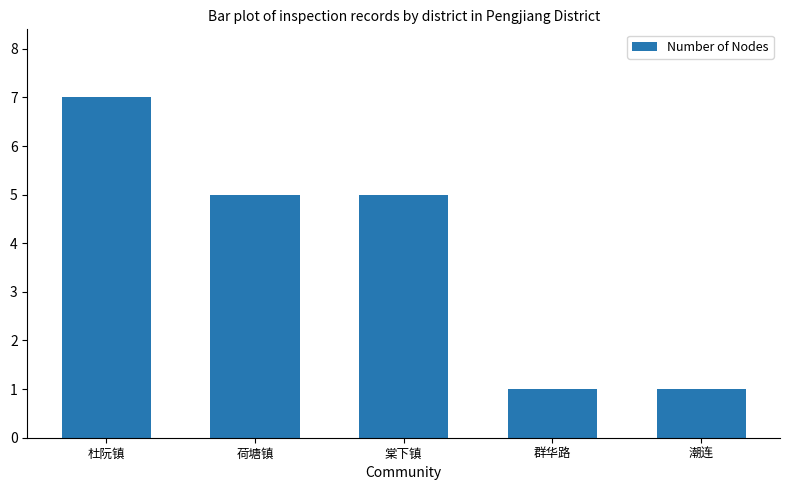

How many series are shown in this chart?

1